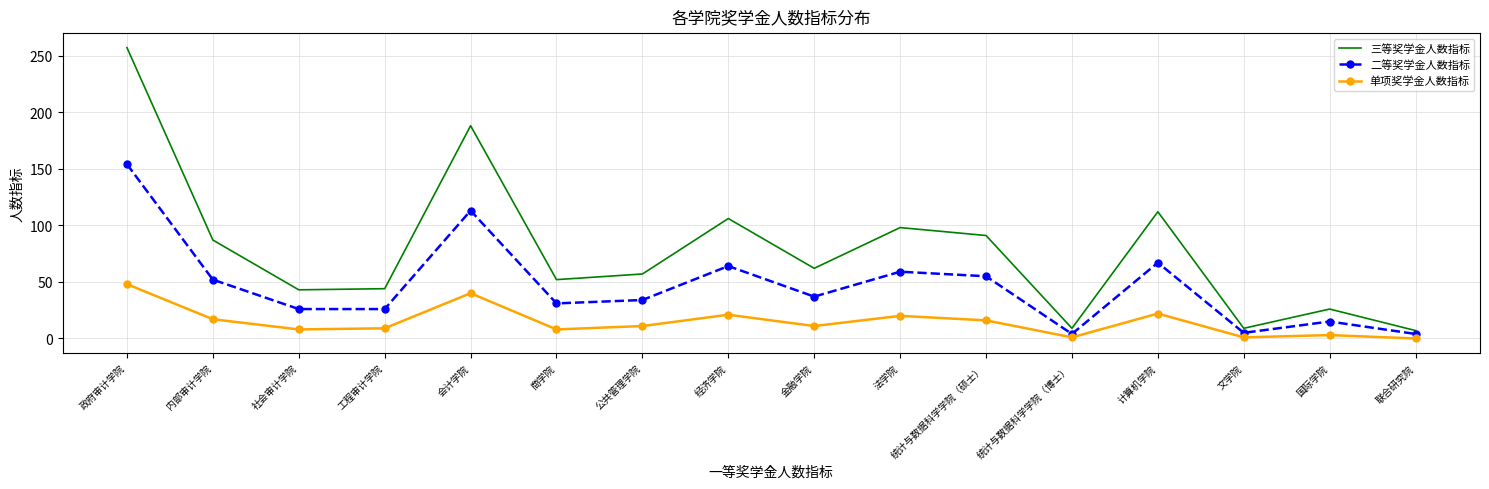

At which label is 三等奖学金人数指标 closest to 132?

计算机学院